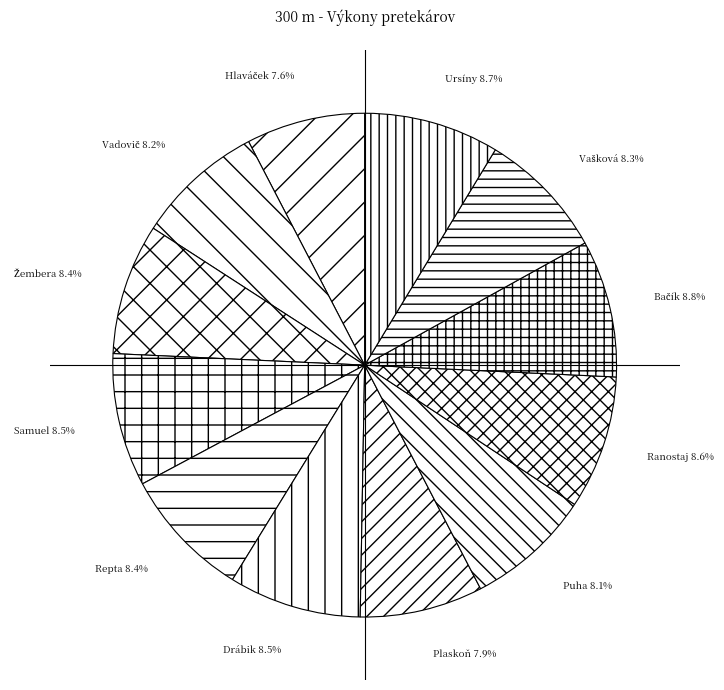

How many segments does this pie chart have?

12